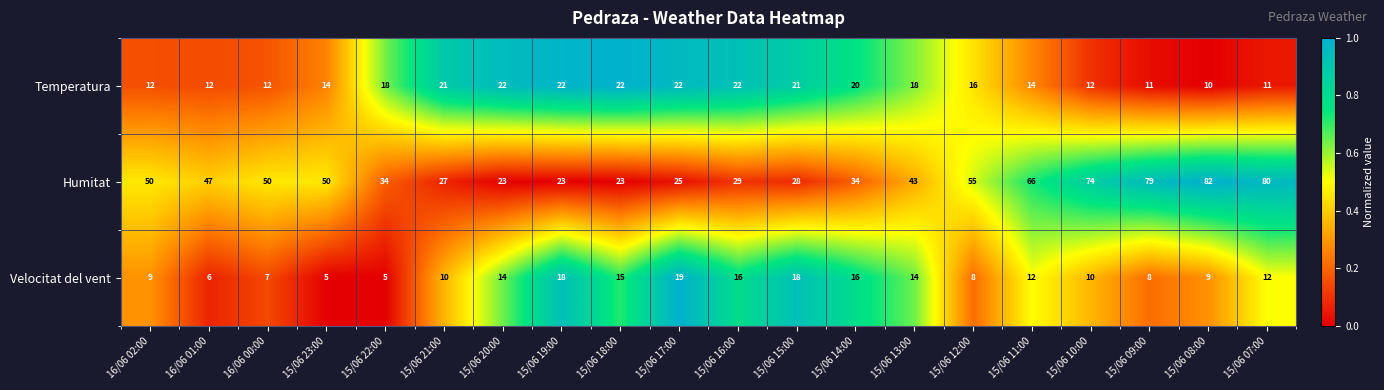

Which series has the largest total across all categories?

Humitat